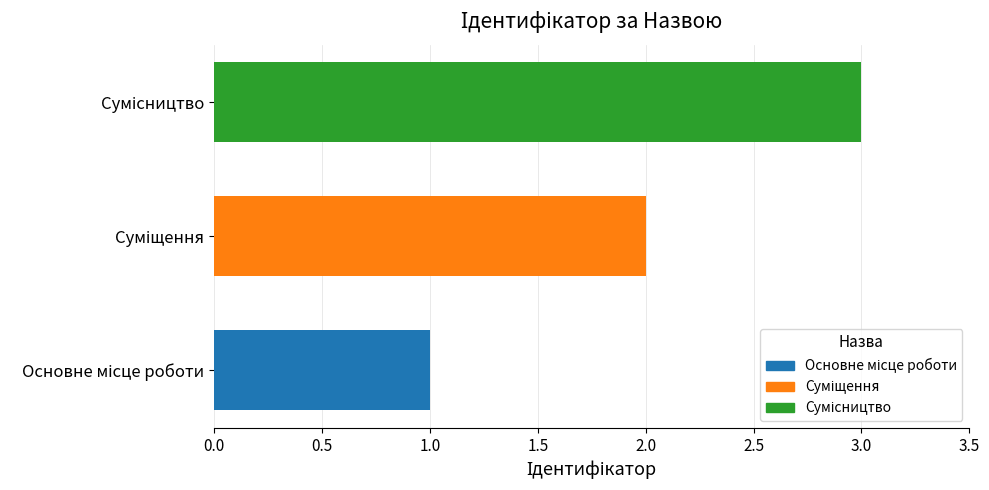

What is the sum of all values?

6